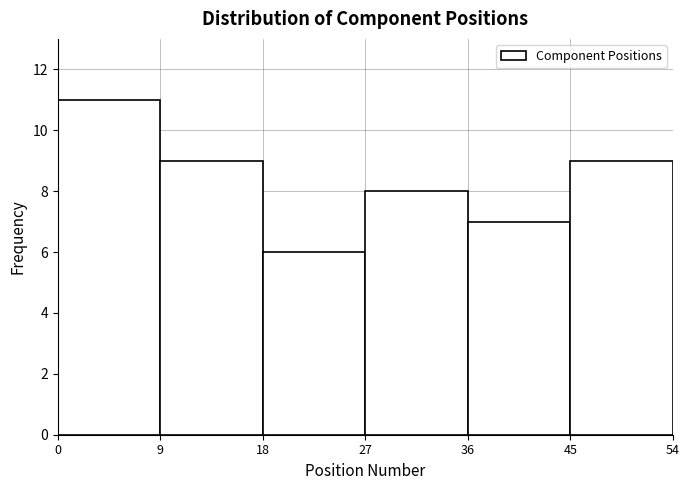

Reading left to right, transcribe this chart: for each bar, give the range it covers on the x-axis and its height. The values are not printed on the chart, so give them approximately, as read against the axis.

0 to 9: 11
9 to 18: 9
18 to 27: 6
27 to 36: 8
36 to 45: 7
45 to 54: 9